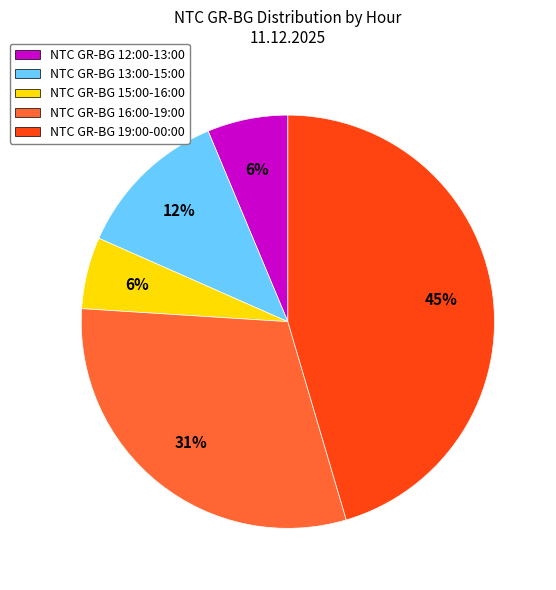

How many slices are in this pie chart?

5